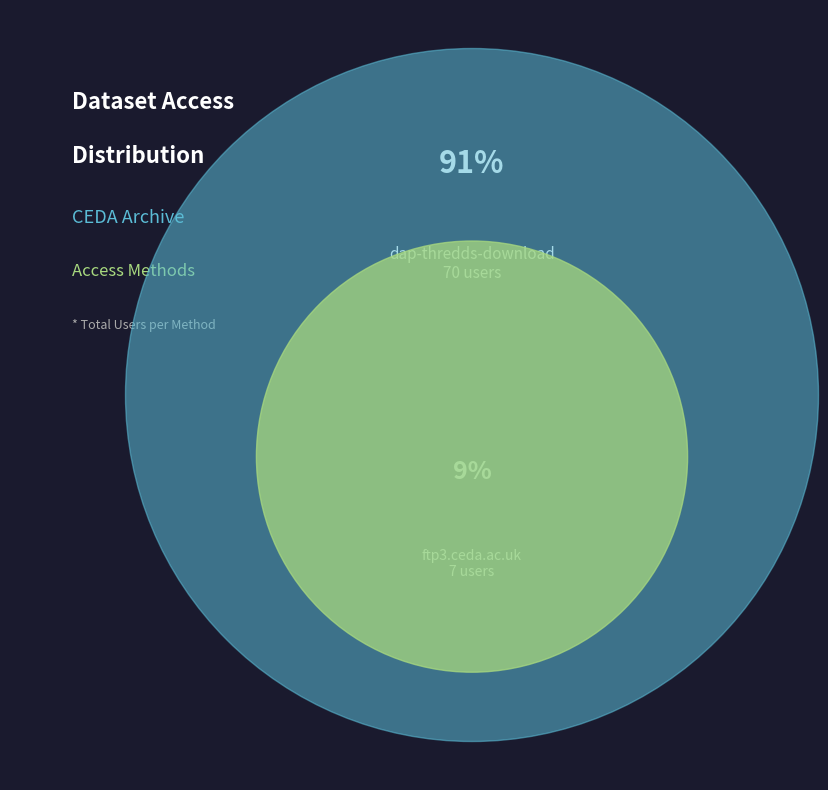

To the nearest percent, what is the difference between the dap-thredds-download and ftp3.ceda.ac.uk slice percentages?

82%